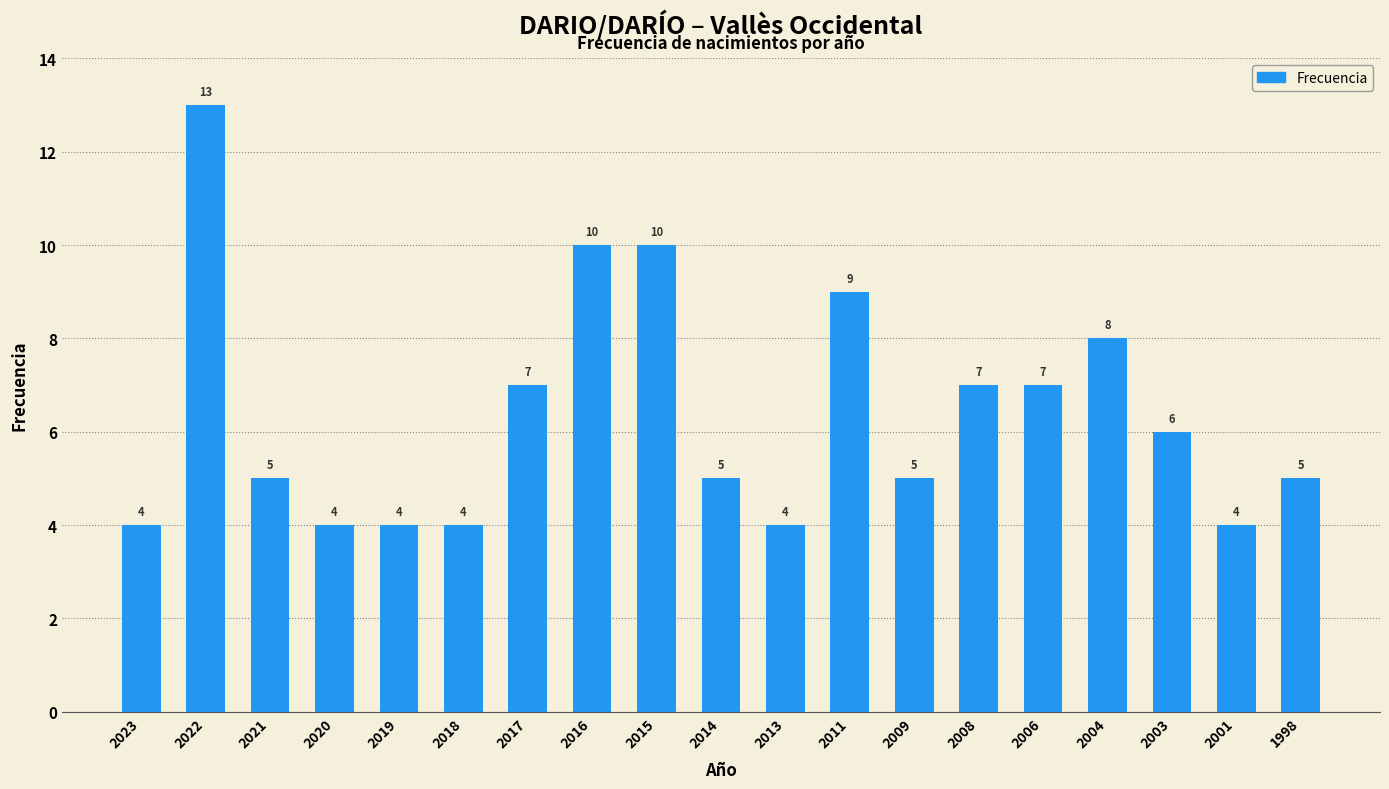

At which label does the data first exceed 5?

2022